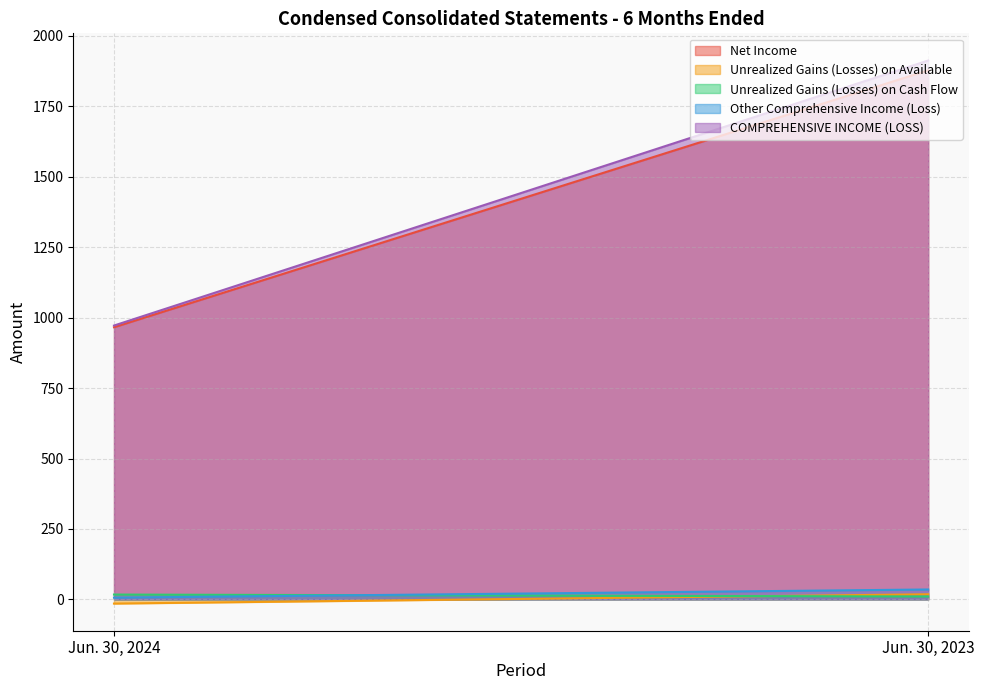

Reading left to right, transcribe all the data shown in this chart.

Net Income: 966	1878
Unrealized Gains (Losses) on Available: -15	18
Unrealized Gains (Losses) on Cash Flow: 17	10
Other Comprehensive Income (Loss): 6	35
COMPREHENSIVE INCOME (LOSS): 972	1913